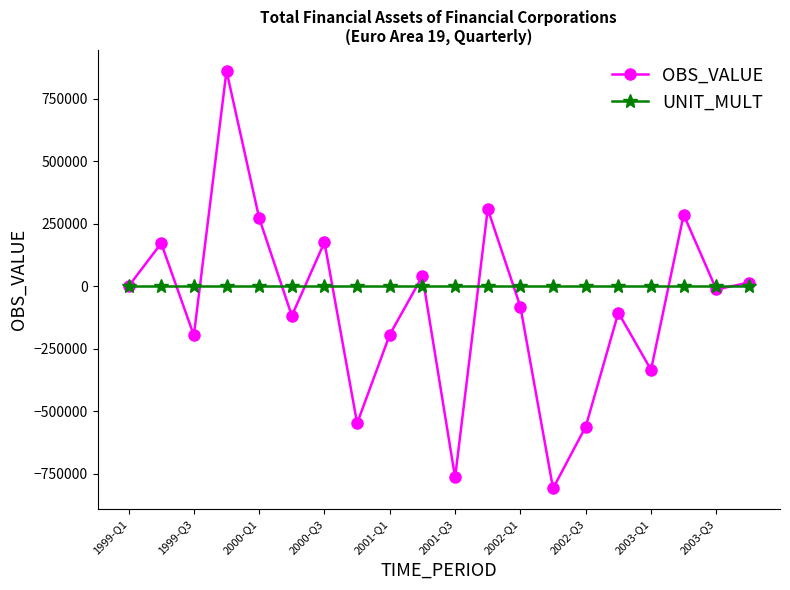

True or false: OBS_VALUE has more than 1 interior local peaks.

True